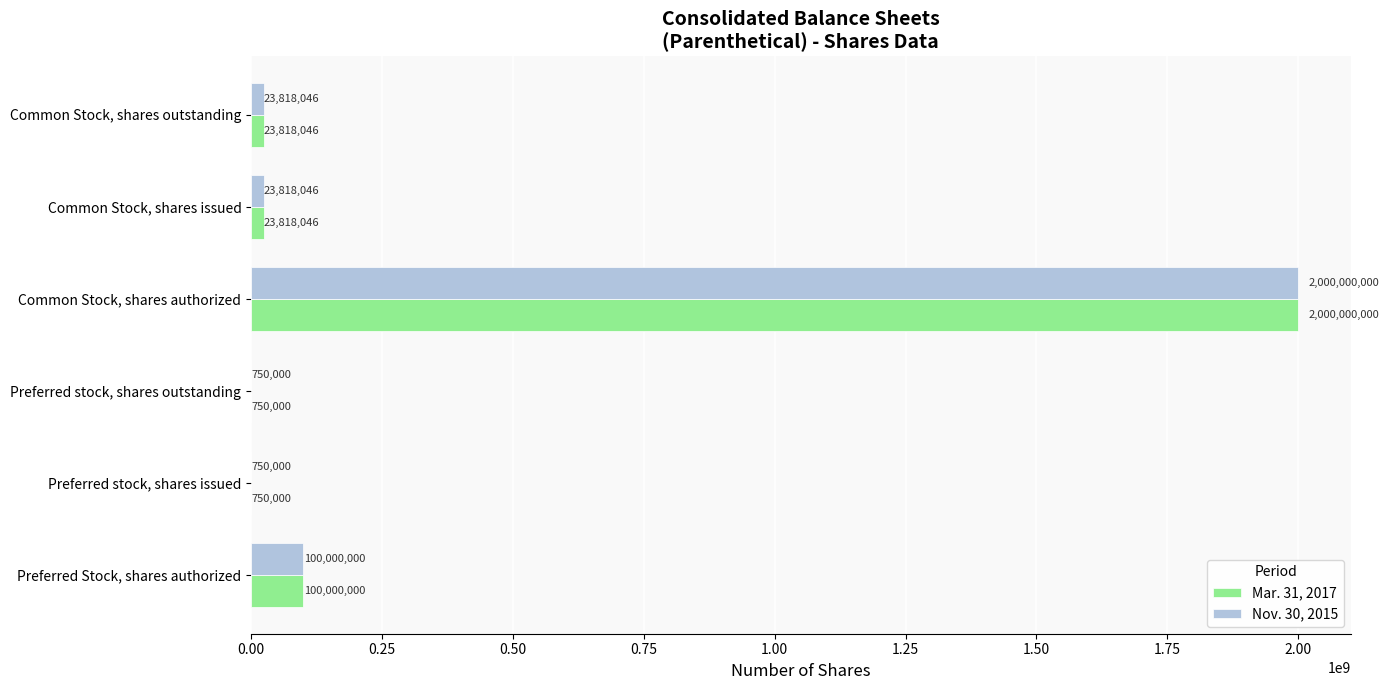

True or false: Nov. 30, 2015 has a value of 586970146 at Common Stock, shares authorized.

False